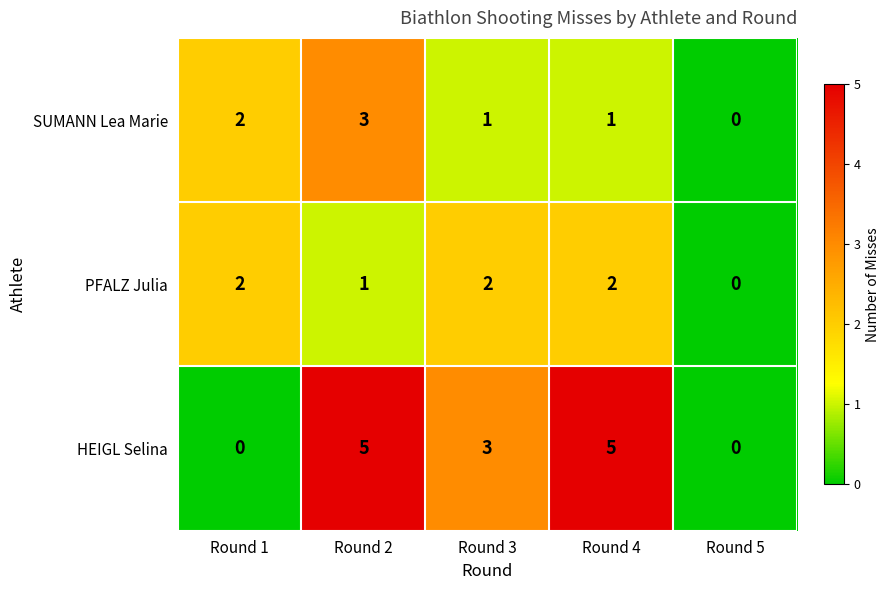

Reading left to right, what are all the values shown in this chart?

SUMANN Lea Marie: Round 1=2	Round 2=3	Round 3=1	Round 4=1	Round 5=0
PFALZ Julia: Round 1=2	Round 2=1	Round 3=2	Round 4=2	Round 5=0
HEIGL Selina: Round 1=0	Round 2=5	Round 3=3	Round 4=5	Round 5=0